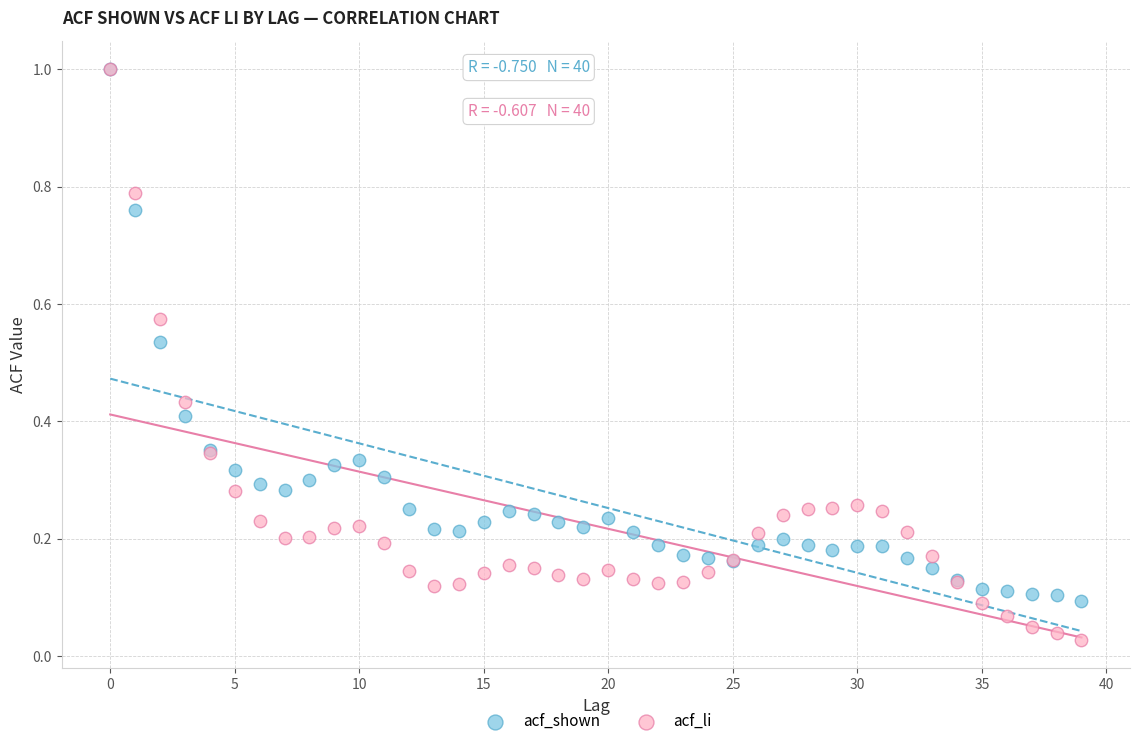

Which series contains the lowest Y value?

acf_li